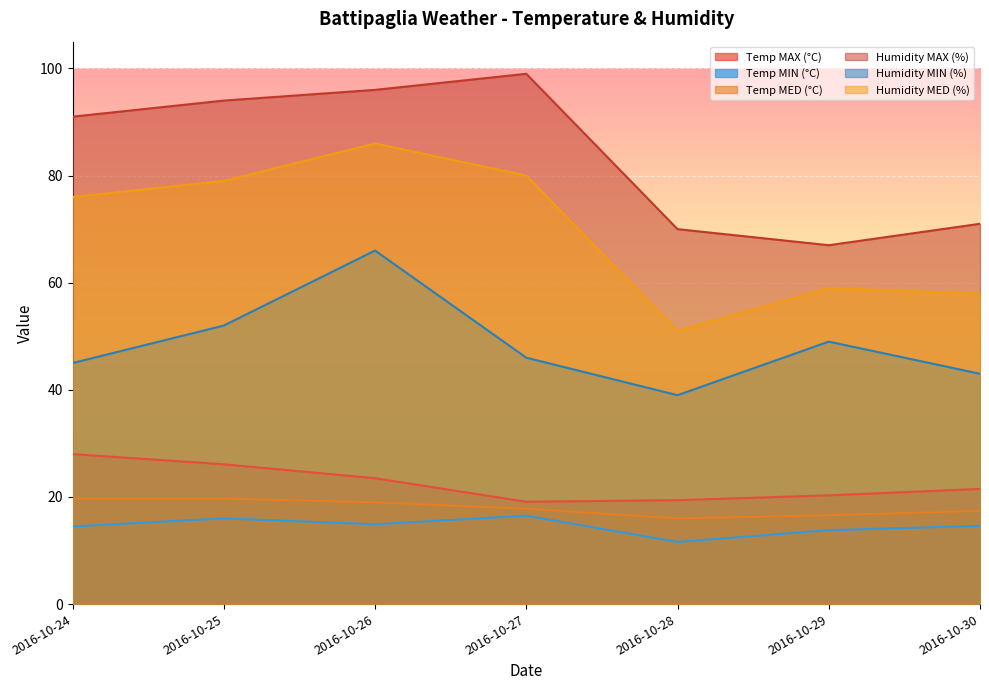

Which series has the largest total across all categories?

Humidity MAX (%)